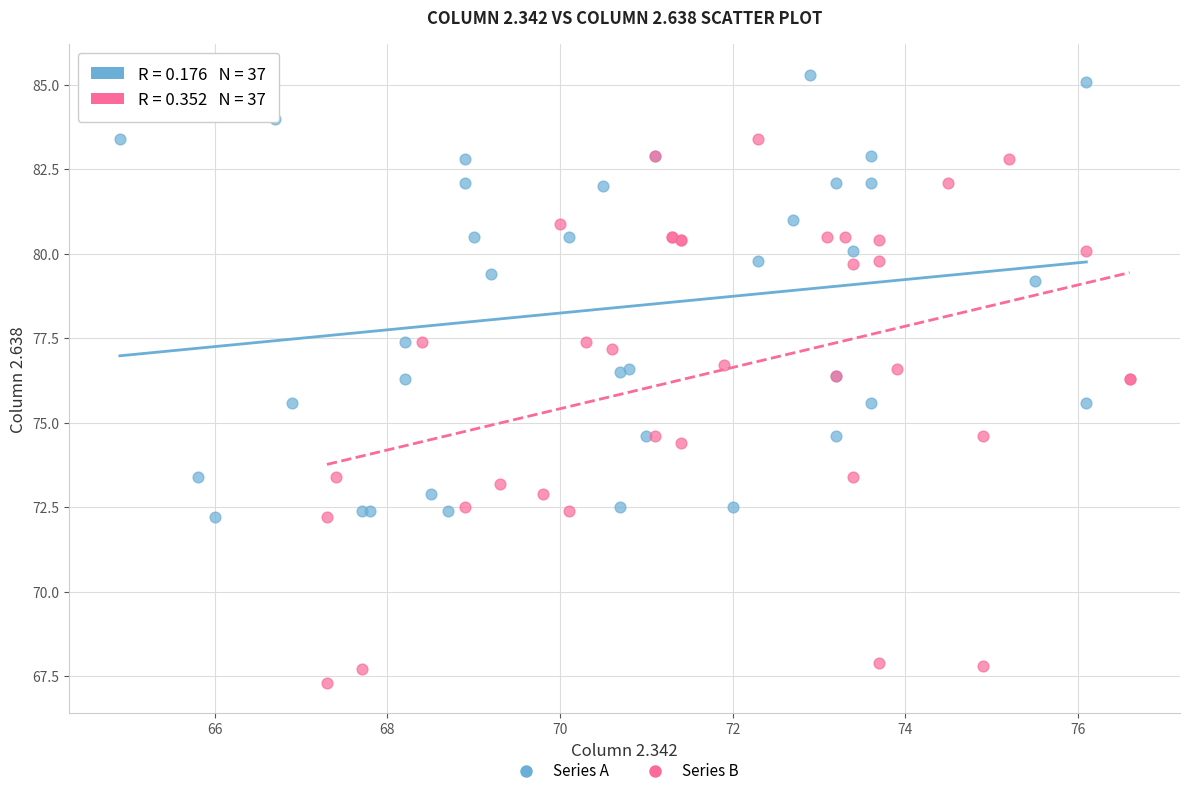

Which series contains the highest Y value?

Series A